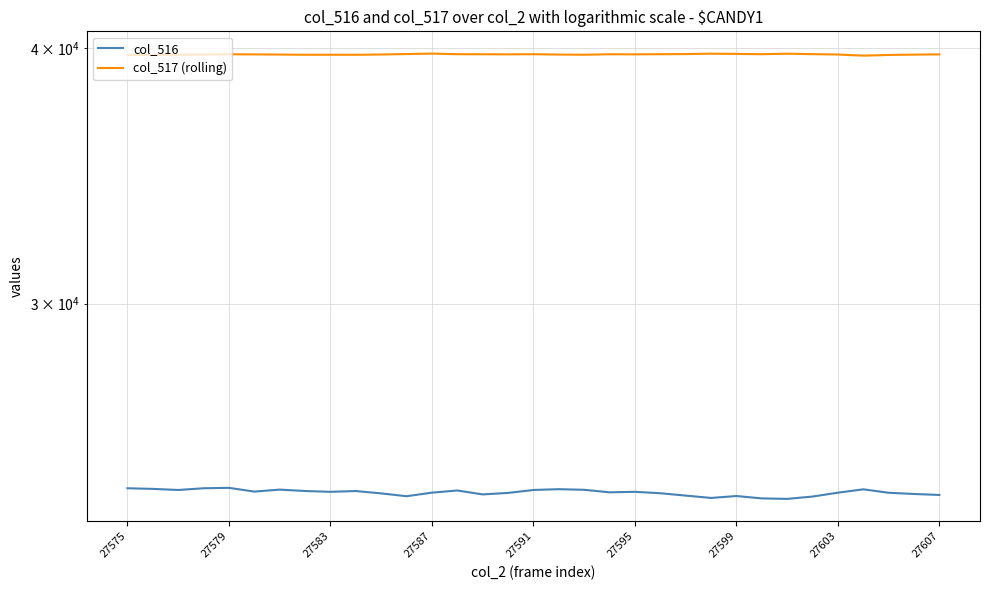

Which has a higher value, 22 or 29?

29